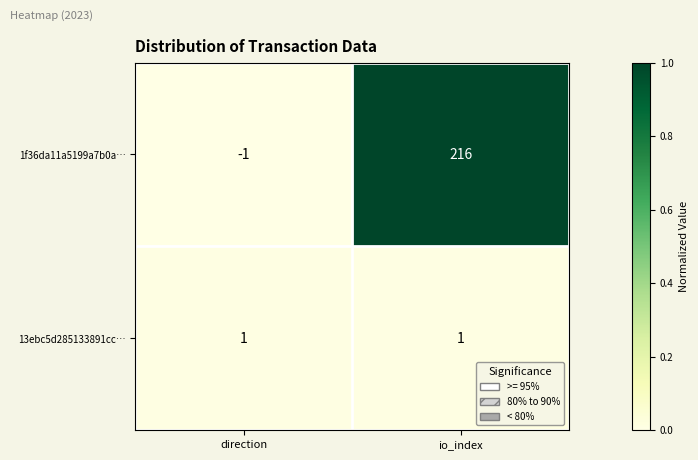

Reading left to right, extract all data points from this chart.

1f36da11a5199a7b0a…: direction=-1	io_index=216
13ebc5d285133891cc…: direction=1	io_index=1